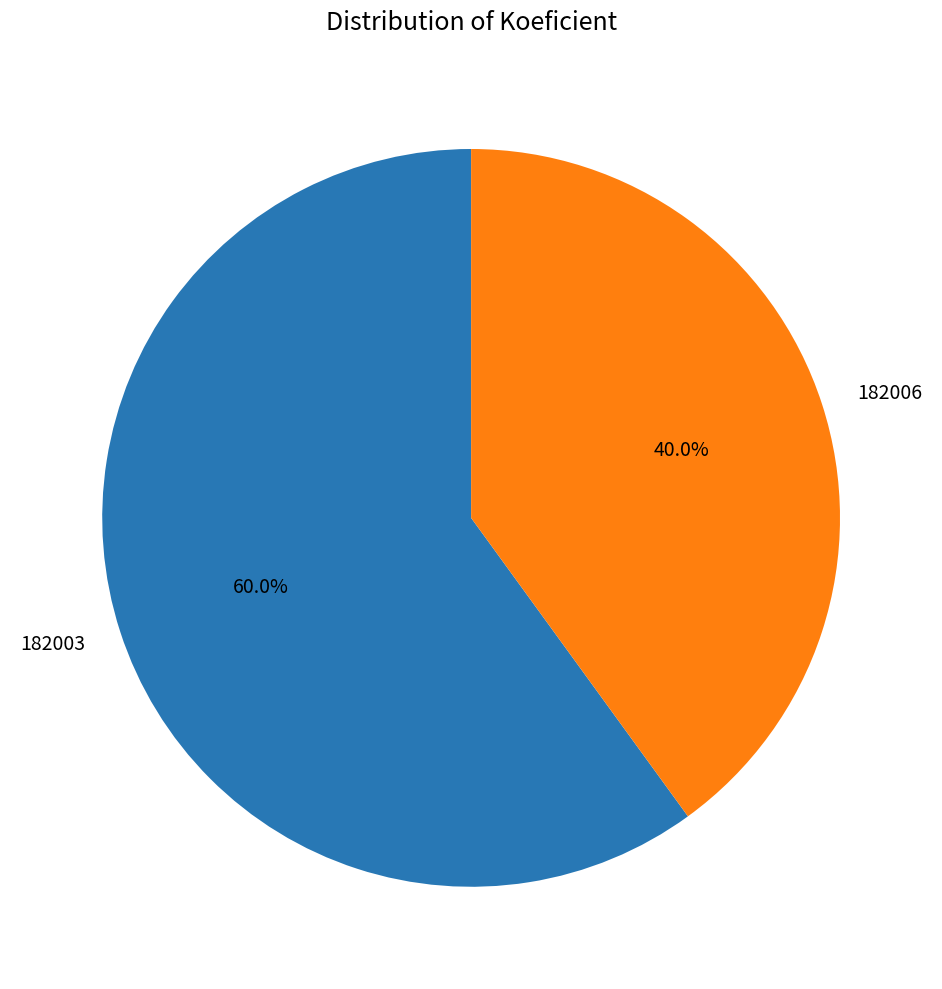

To the nearest percent, what percentage of the pie is 182006?

40%